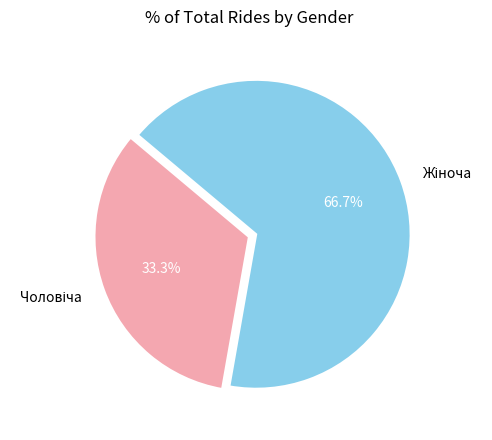

Is there any slice that represents more than half of the pie?

Yes